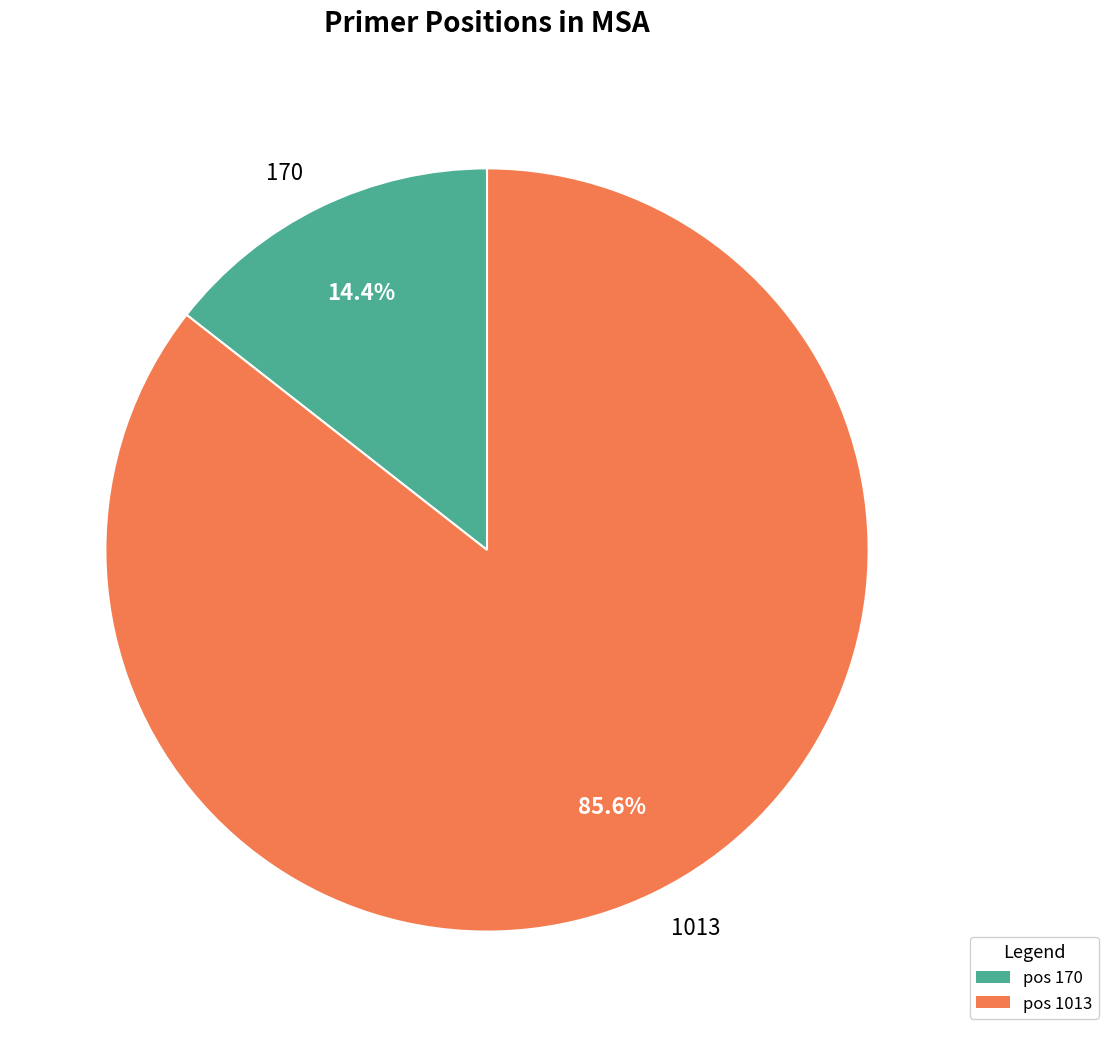

Approximately how many times larger is the value at 170 compared to 1013?

0.2